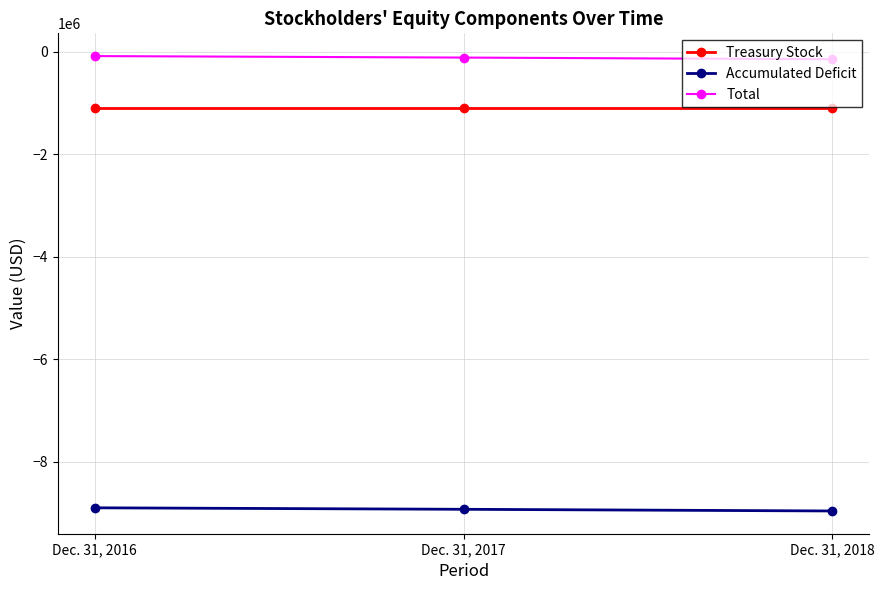

What is the value of the Treasury Stock point at the 1st from the left?

-1094517